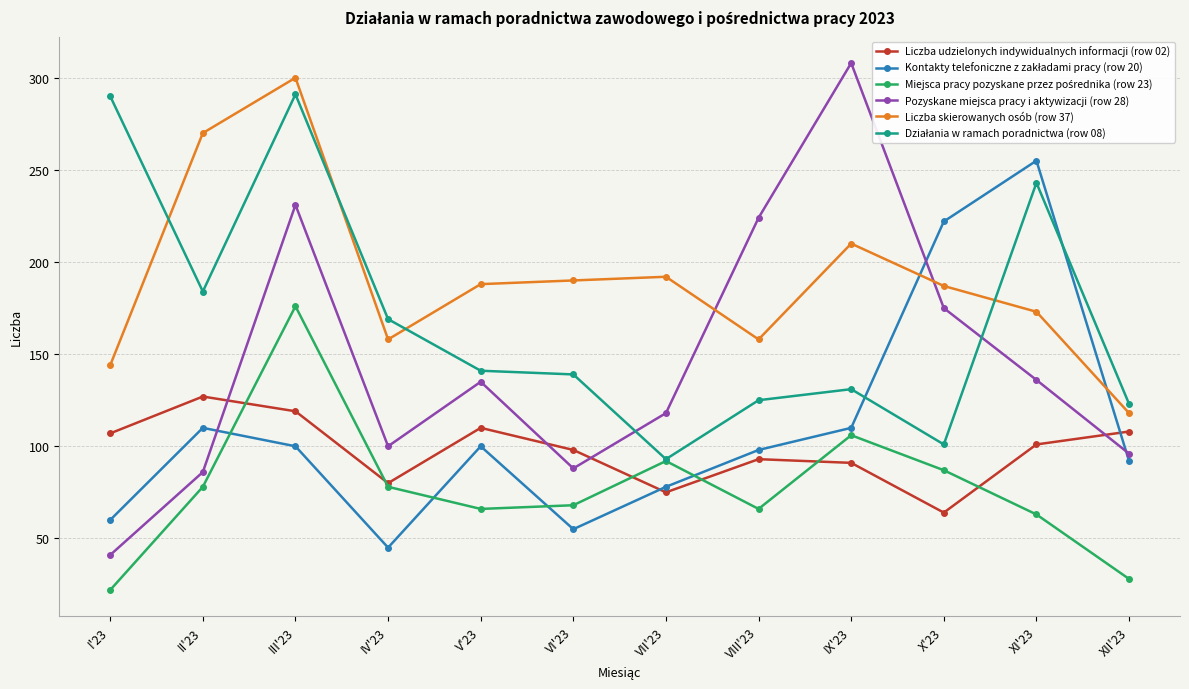

Does the chart have visible grid lines?

Yes